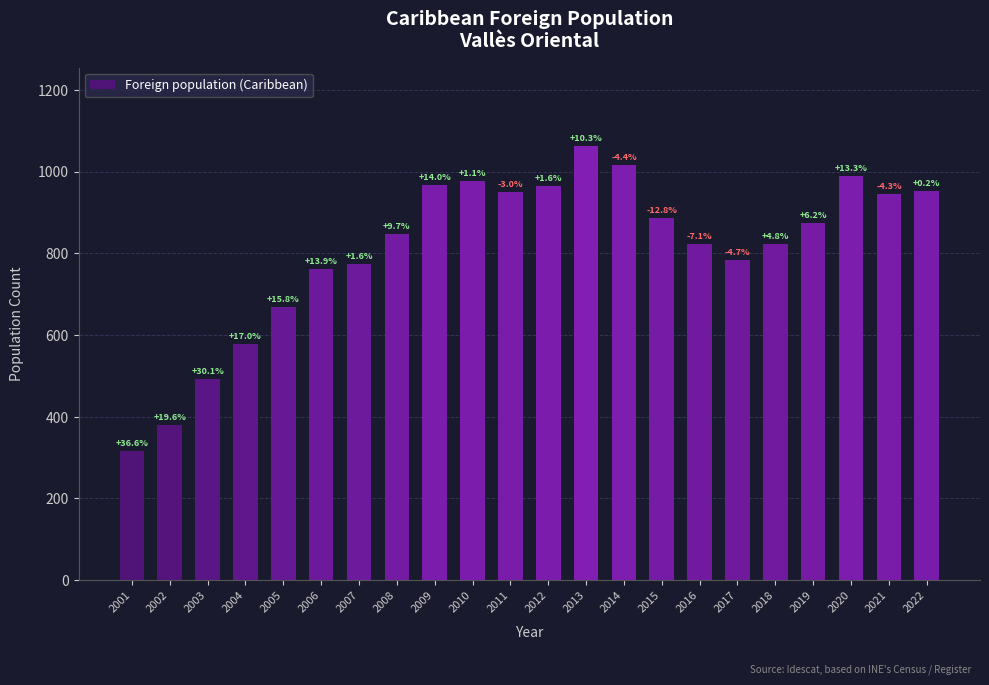

What is the value of the 5th bar from the left?

668